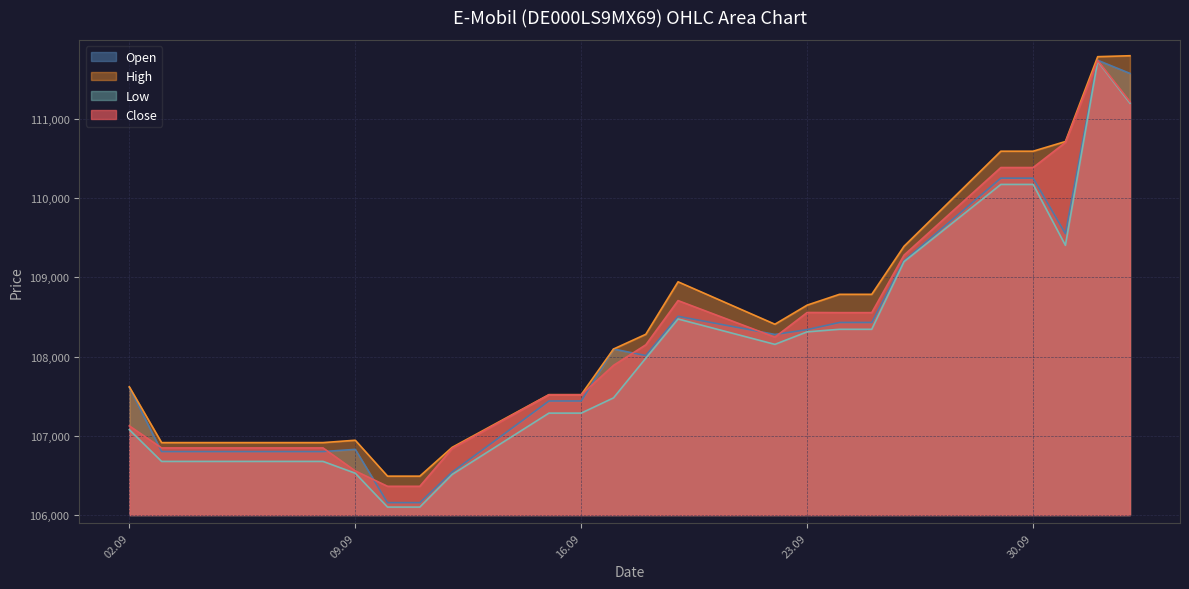

Which series has the largest total across all categories?

High